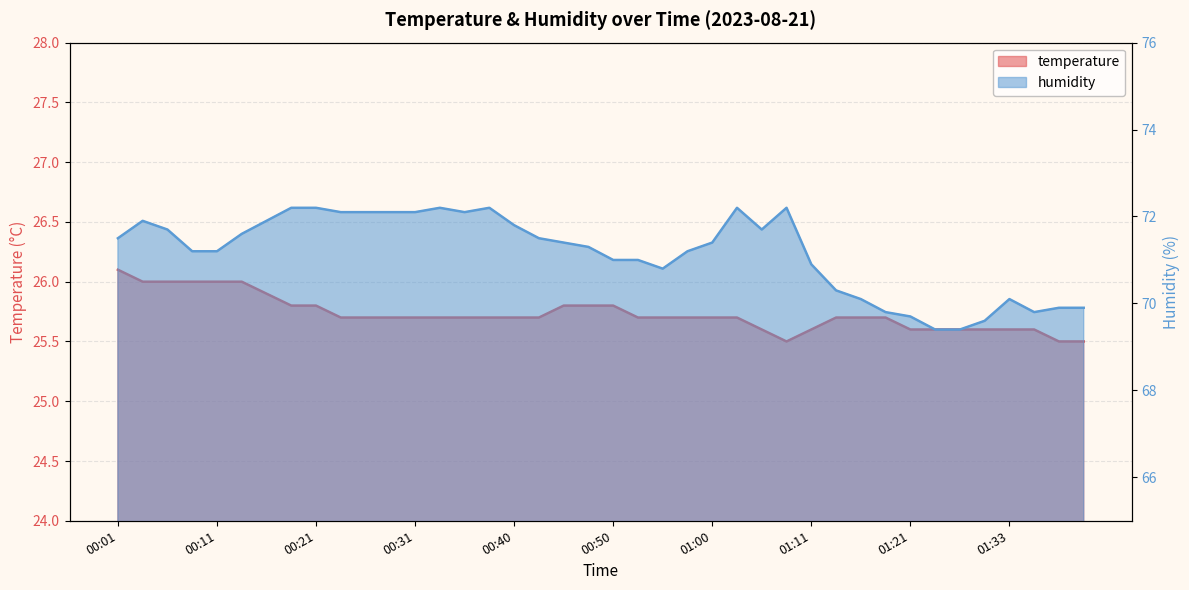

What is the approximate value of temperature at 01:28?

25.6